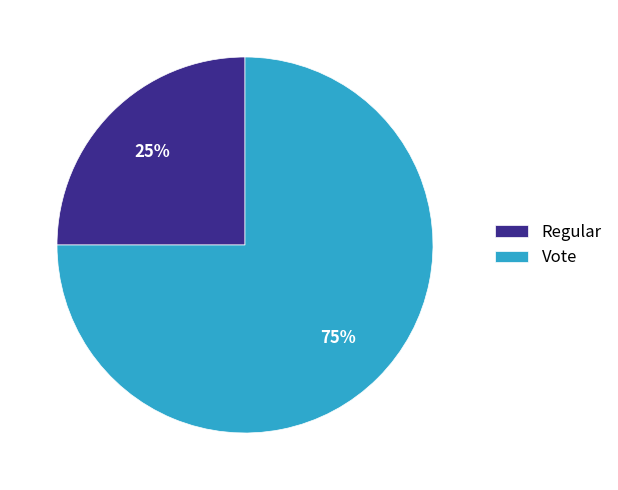

Do Regular and Vote together represent more than half of the pie?

Yes